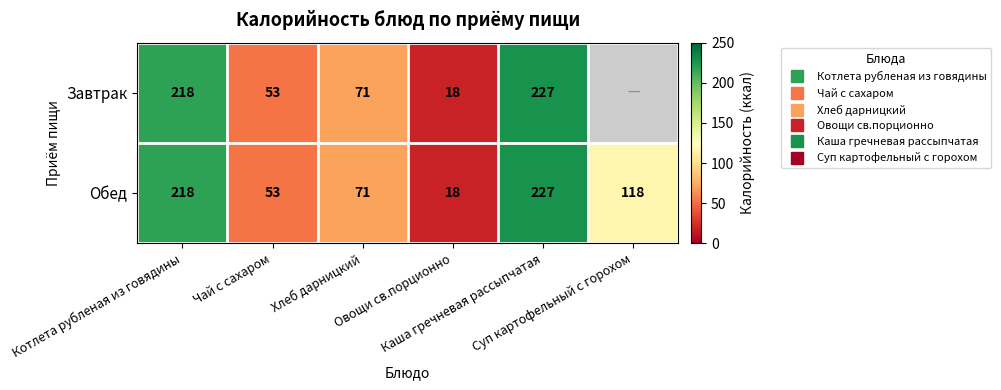

How many data points in Завтрак are less than 218?

3